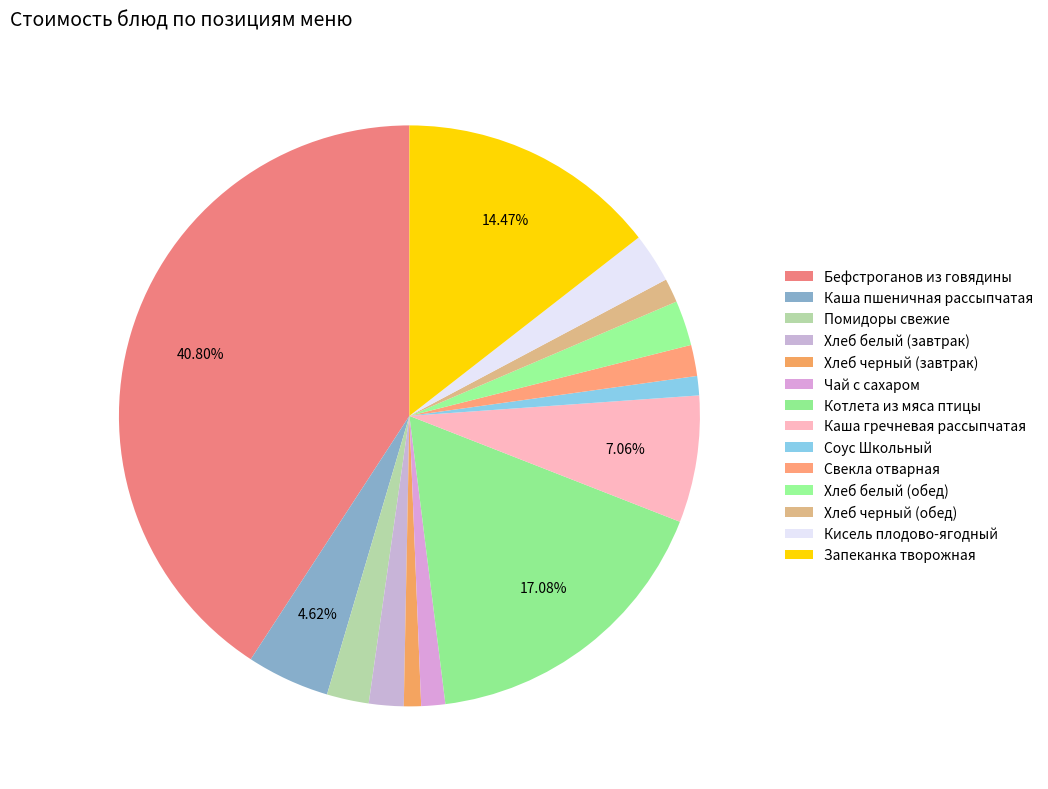

How many segments does this pie chart have?

14